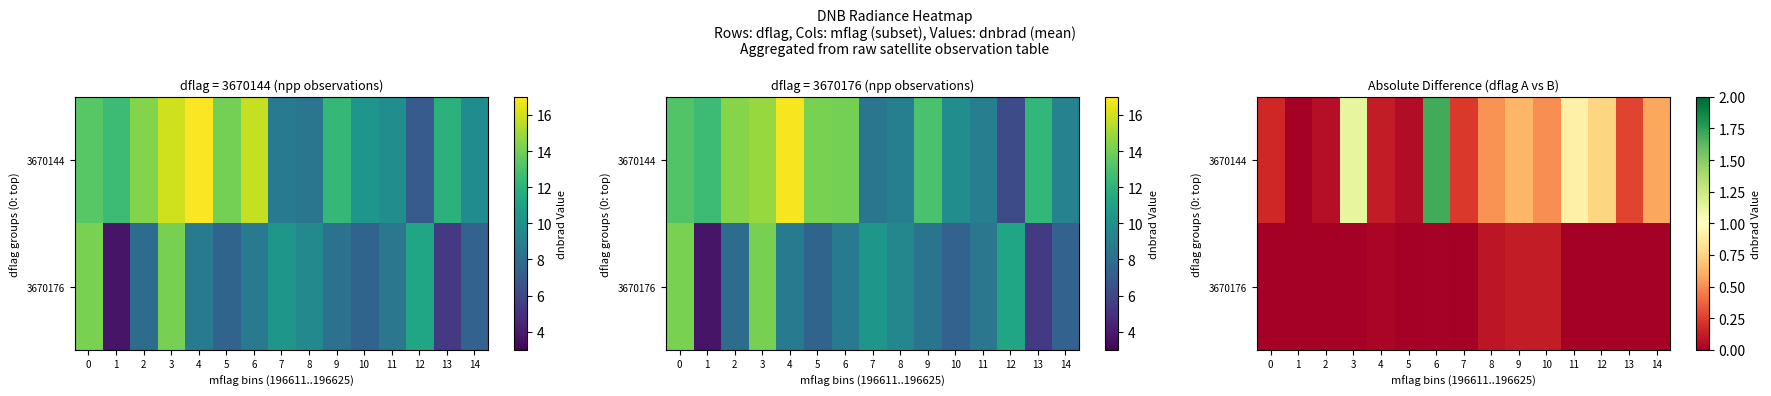

Which series has the largest total across all categories?

3670144